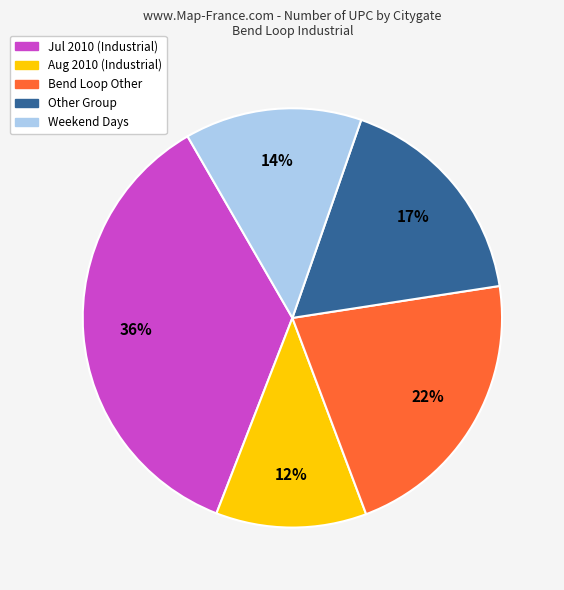

How many segments does this pie chart have?

5